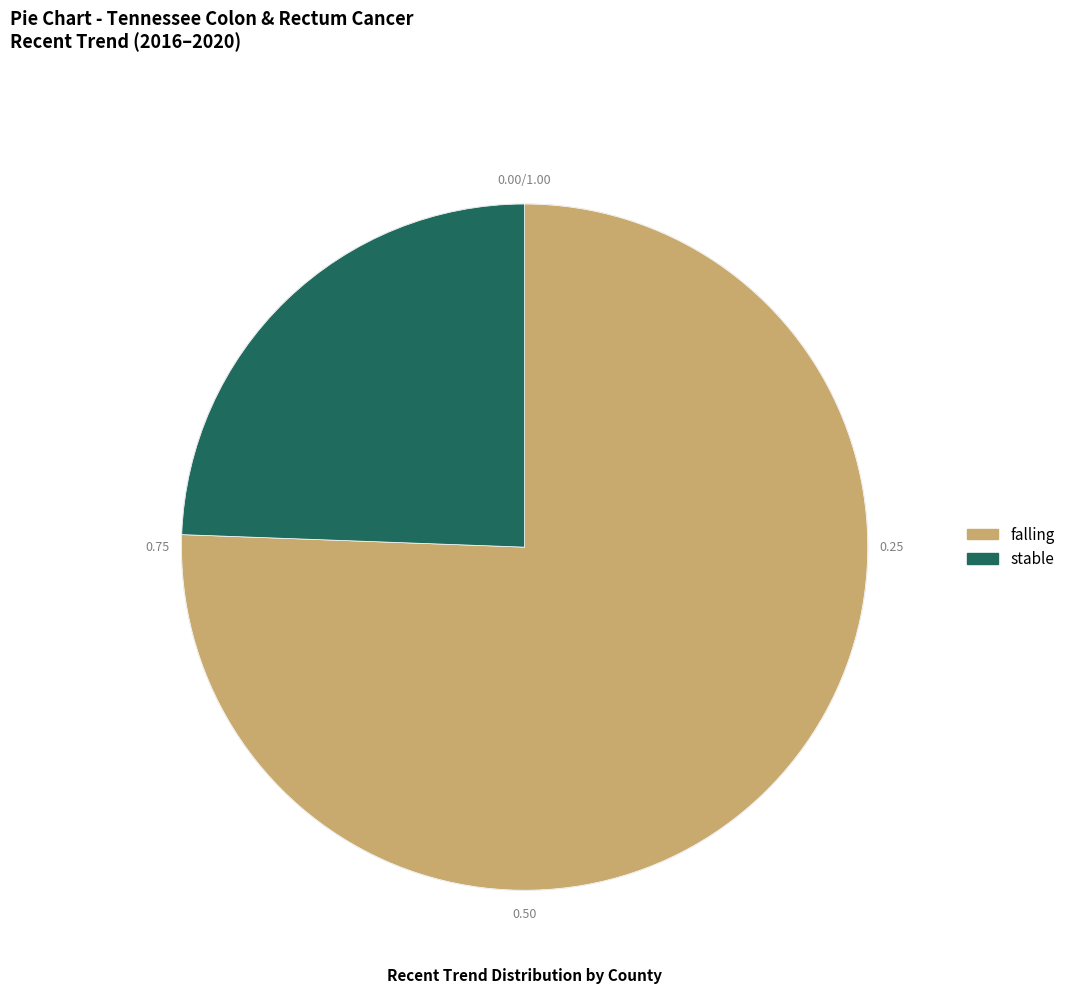

Does stable represent more than half of the total?

No